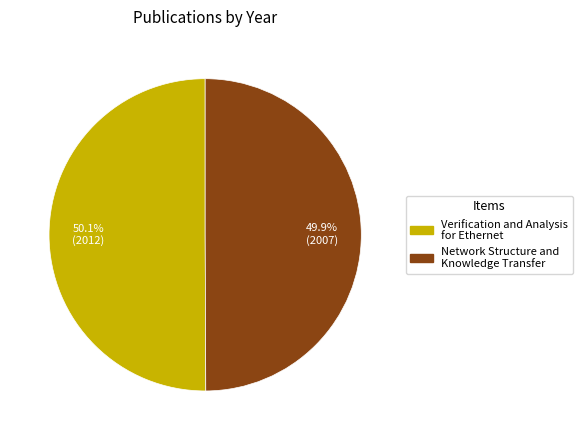

Does any single category account for the majority?

Yes